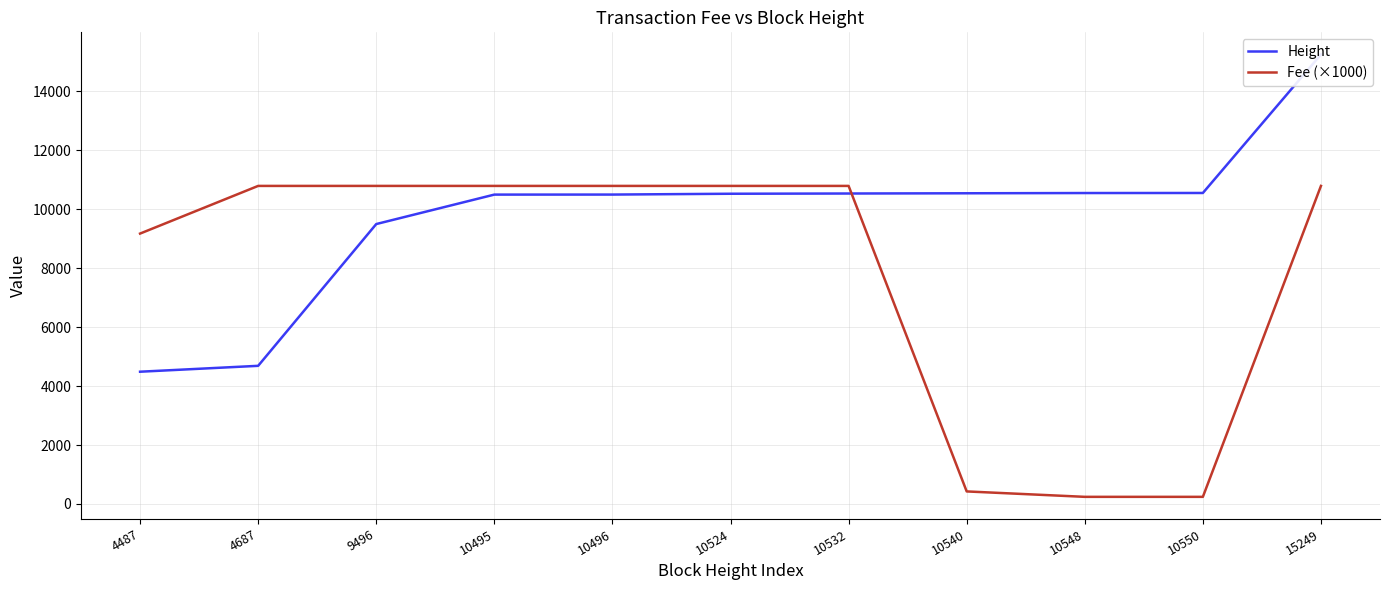

Count the number of data series in this chart.

2